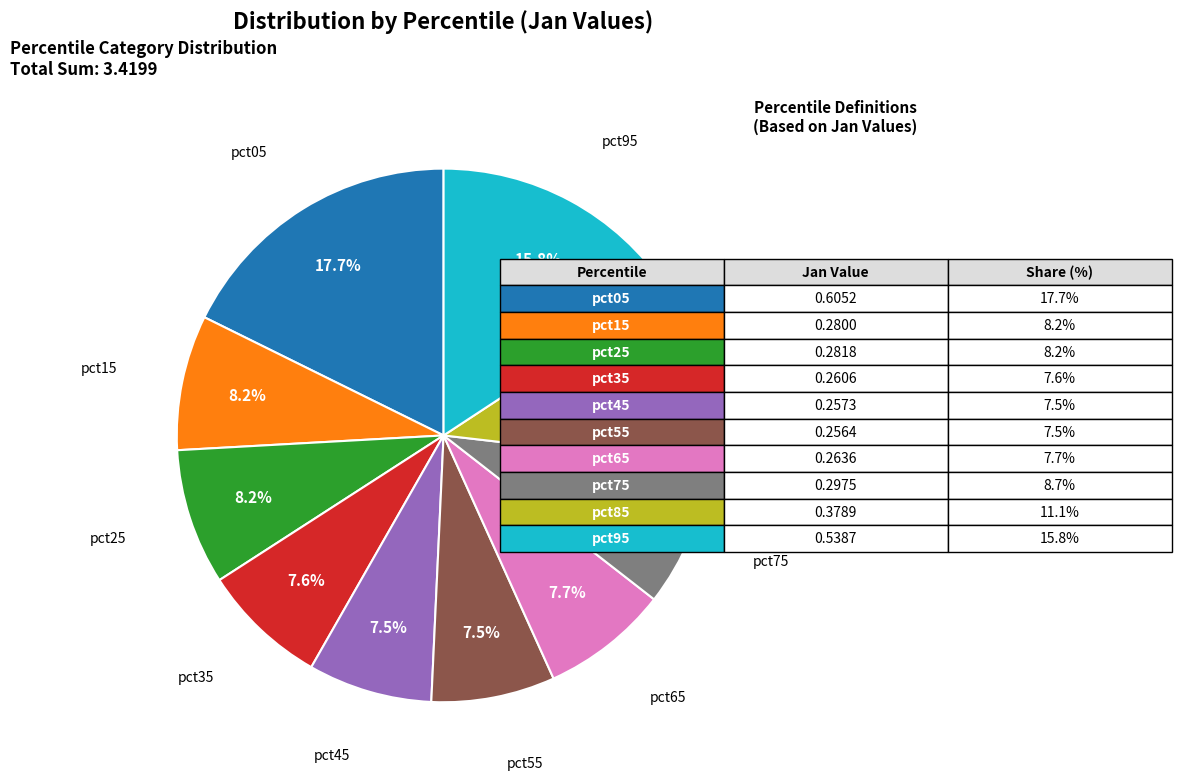

Is there any slice that represents more than half of the pie?

No